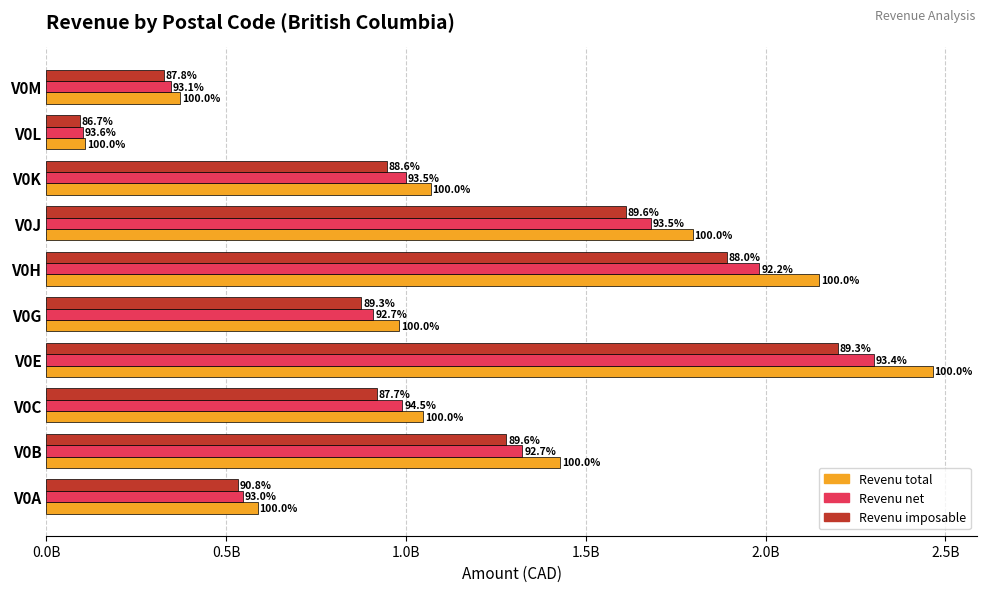

What are all the series names shown in the legend?

Revenu total, Revenu net, Revenu imposable